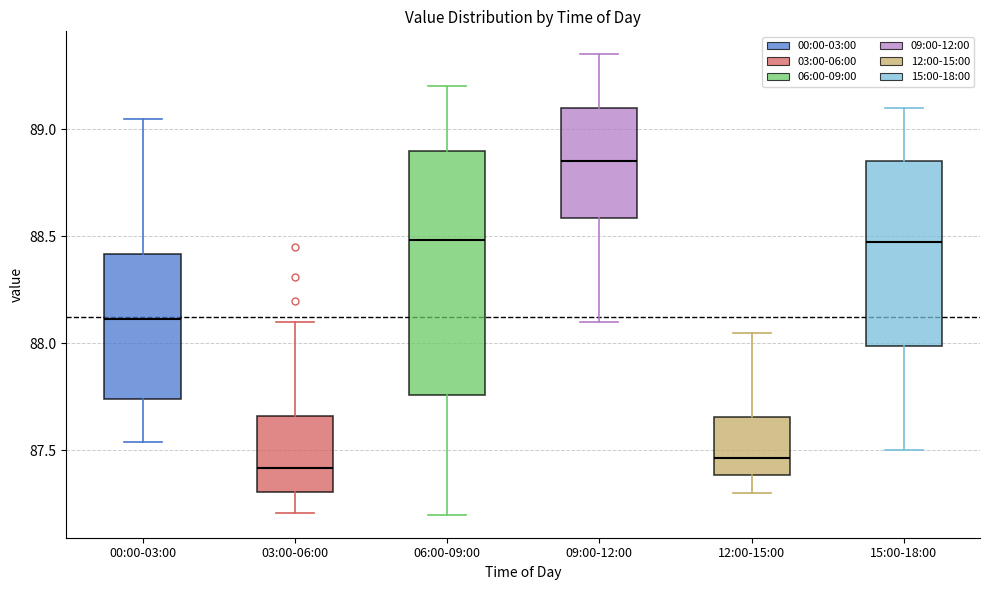

Reading left to right, read every box against the y-axis: the position of its median line, the range the box covers, and the ends of its whiskers. The values are not printed on the chart, so give them approximately, as read against the axis.

00:00-03:00: median 88.10, box 87.75 to 88.40, whiskers 87.55 to 89.05
03:00-06:00: median 87.40, box 87.30 to 87.65, whiskers 87.20 to 88.10
06:00-09:00: median 88.50, box 87.75 to 88.90, whiskers 87.20 to 89.20
09:00-12:00: median 88.85, box 88.60 to 89.10, whiskers 88.10 to 89.35
12:00-15:00: median 87.45, box 87.40 to 87.65, whiskers 87.30 to 88.05
15:00-18:00: median 88.50, box 88.00 to 88.85, whiskers 87.50 to 89.10